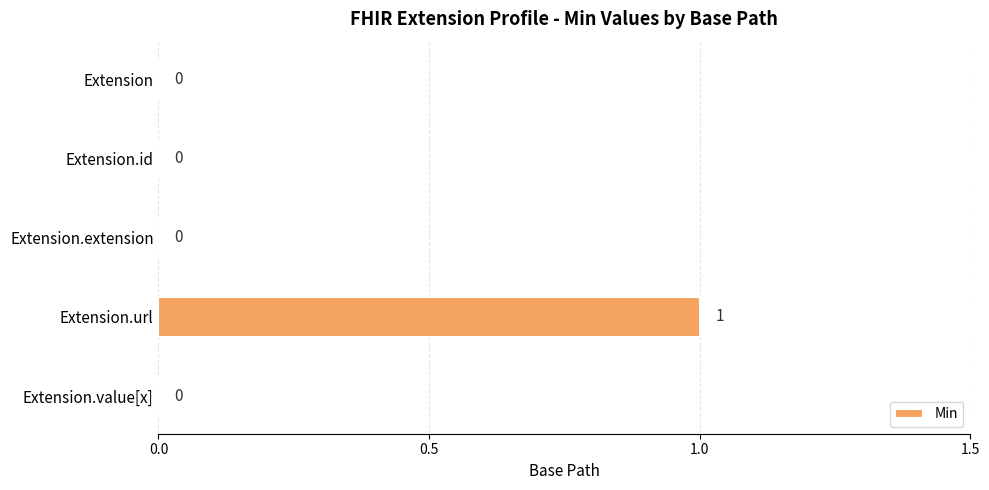

True or false: the data shows 1 at Extension.url.

True